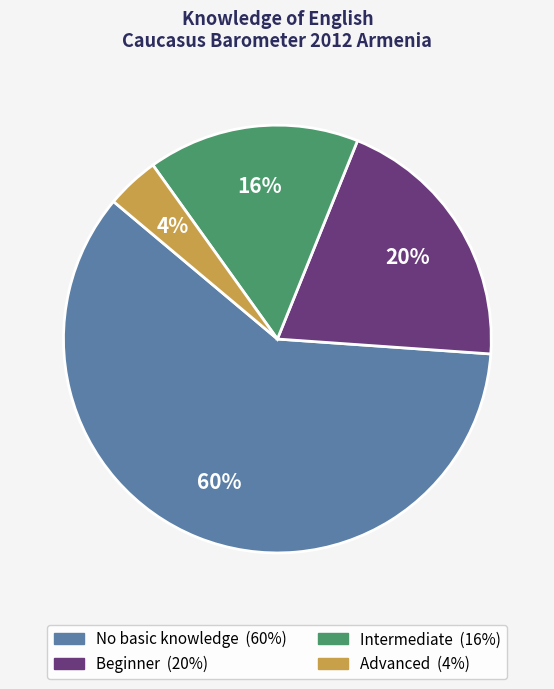

To the nearest percent, what is the difference between the largest and smallest slice percentages?

56%